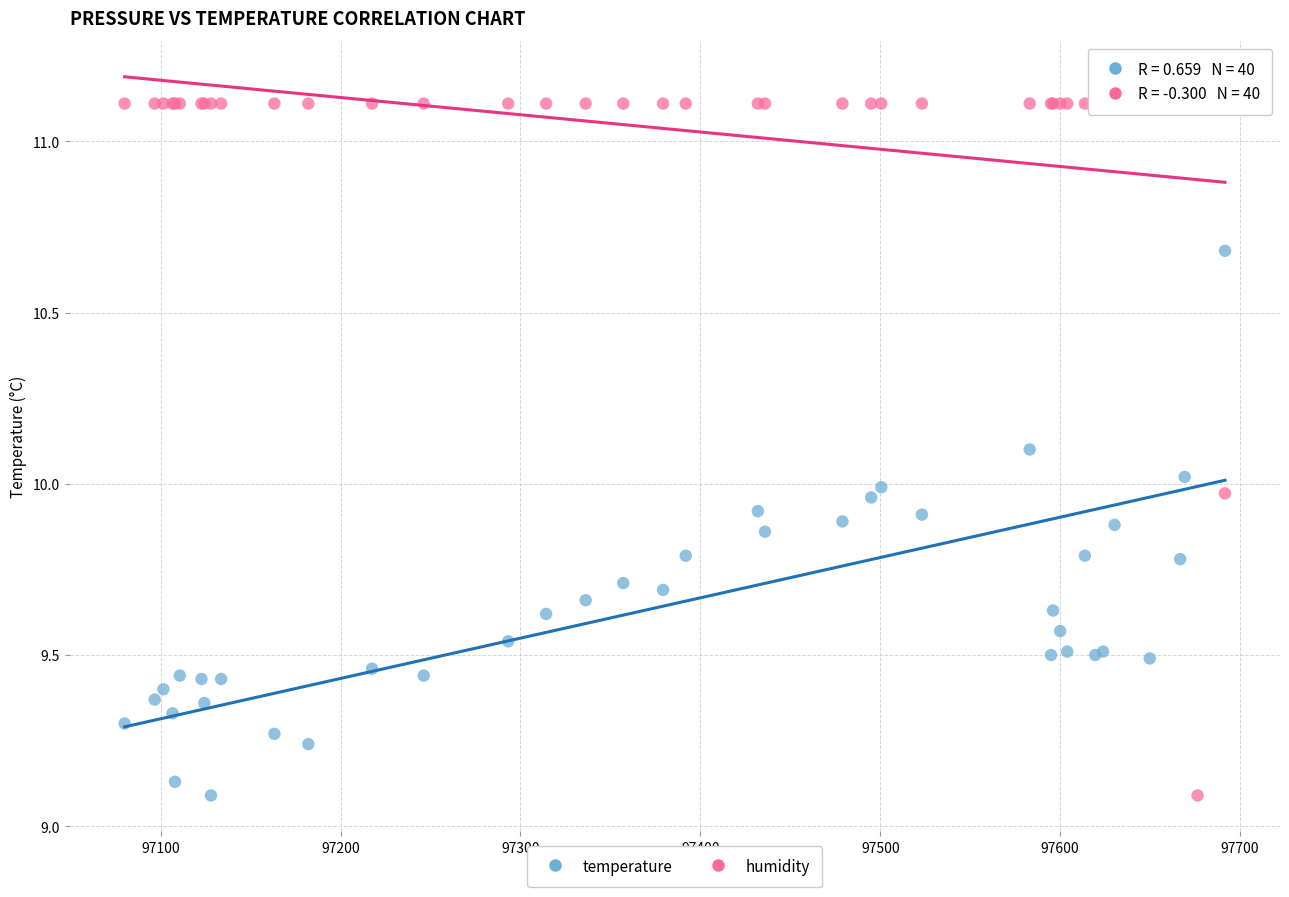

What are all the series names shown in the legend?

temperature, humidity